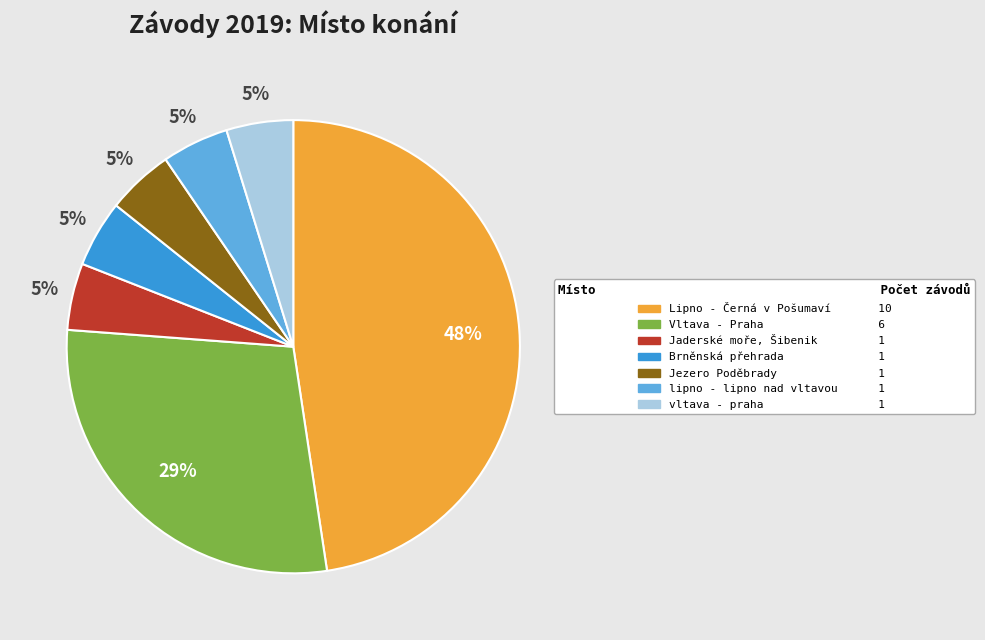

What is the ratio of the value at Jezero Poděbrady to the value at Jaderské moře, Šibenik?

1.0